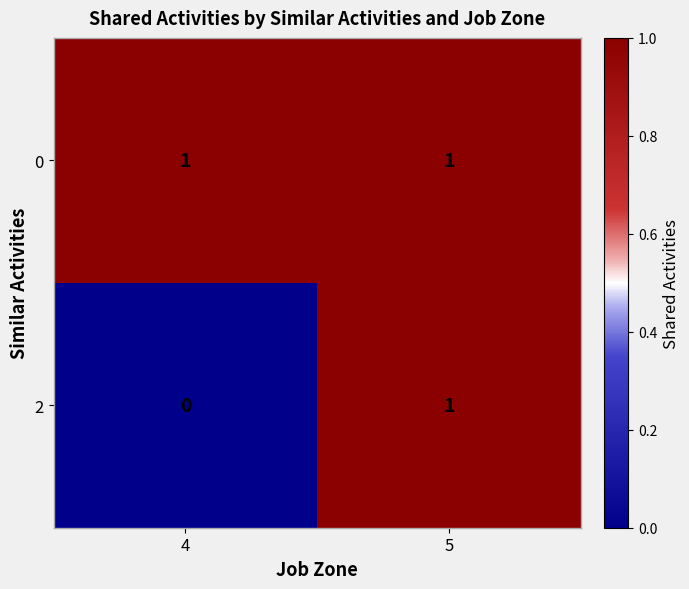

Reading left to right, transcribe all the data shown in this chart.

0: 1	1
2: 0	1